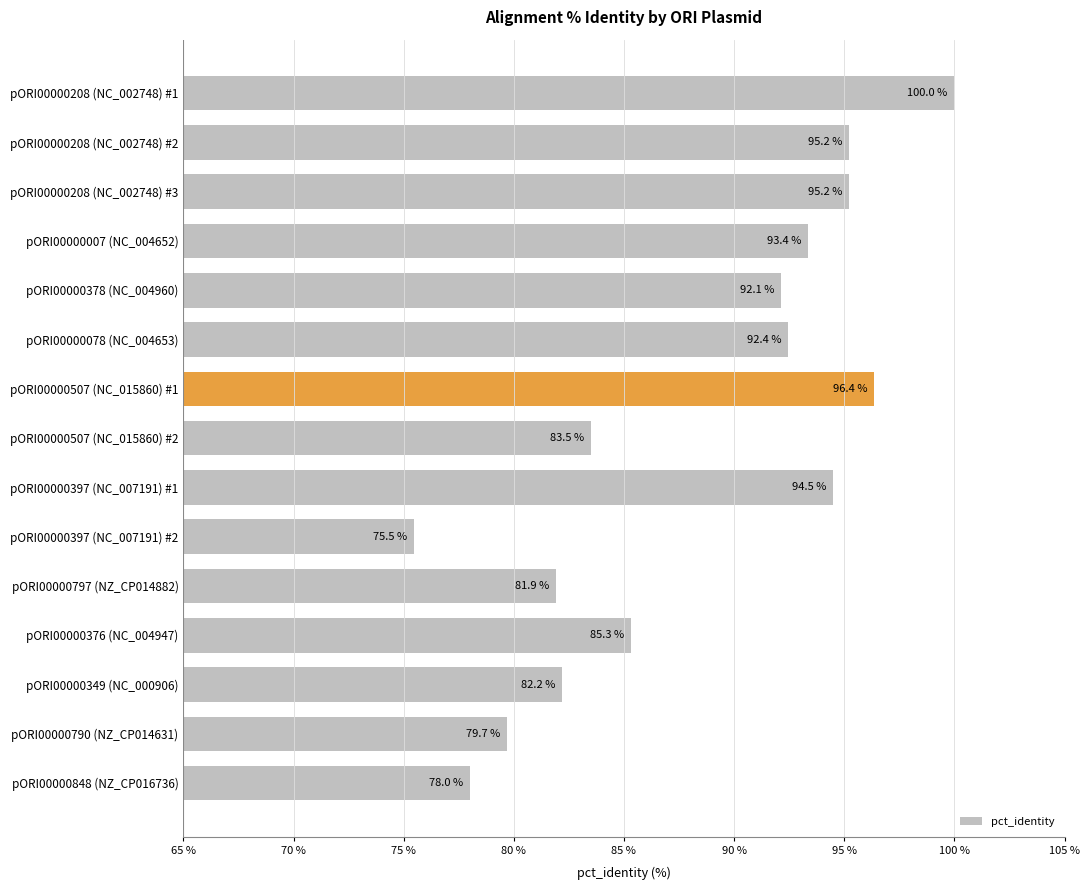

What is the label of the 13th bar from the top?

pORI00000349 (NC_000906)